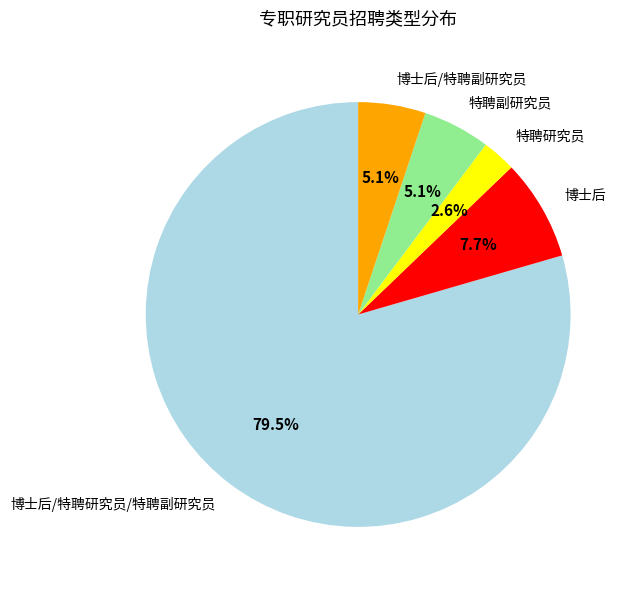

Does 博士后 account for over 50% of the chart?

No